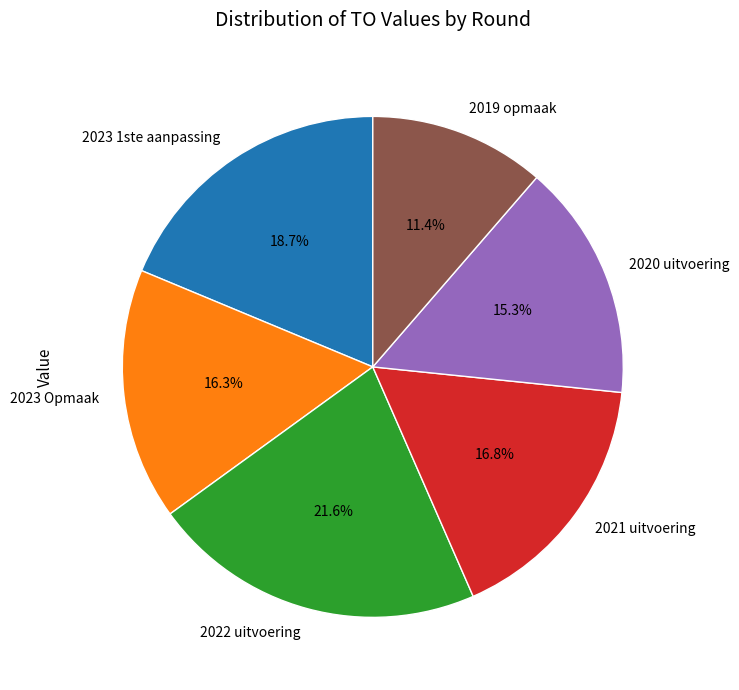

Does 2023 Opmaak represent more than half of the total?

No